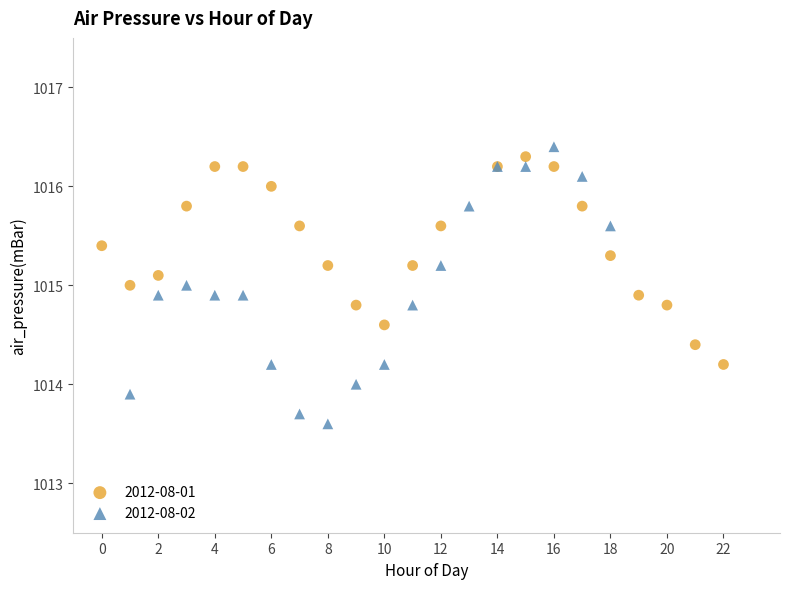

What are all the series names shown in the legend?

2012-08-01, 2012-08-02